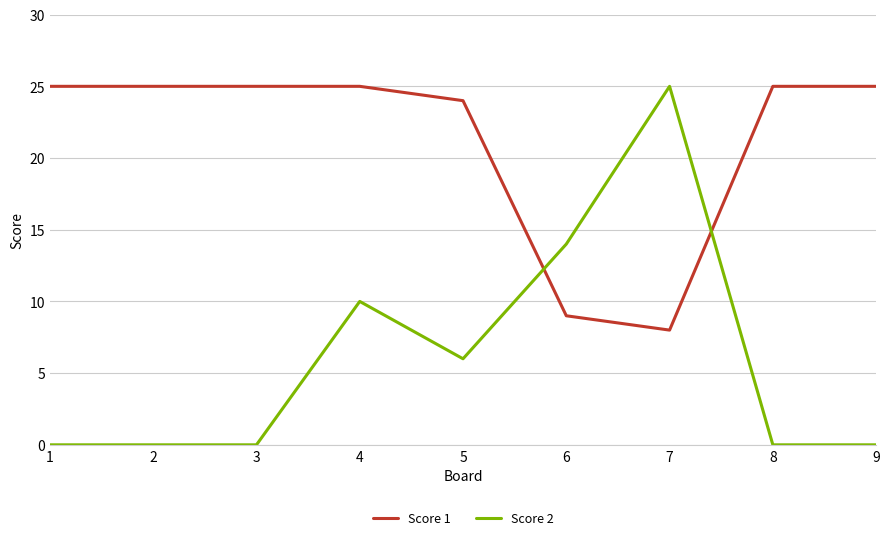

Reading left to right, transcribe all the data shown in this chart.

Score 1: 1=25	2=25	3=25	4=25	5=24	6=9	7=8	8=25	9=25
Score 2: 1=0	2=0	3=0	4=10	5=6	6=14	7=25	8=0	9=0